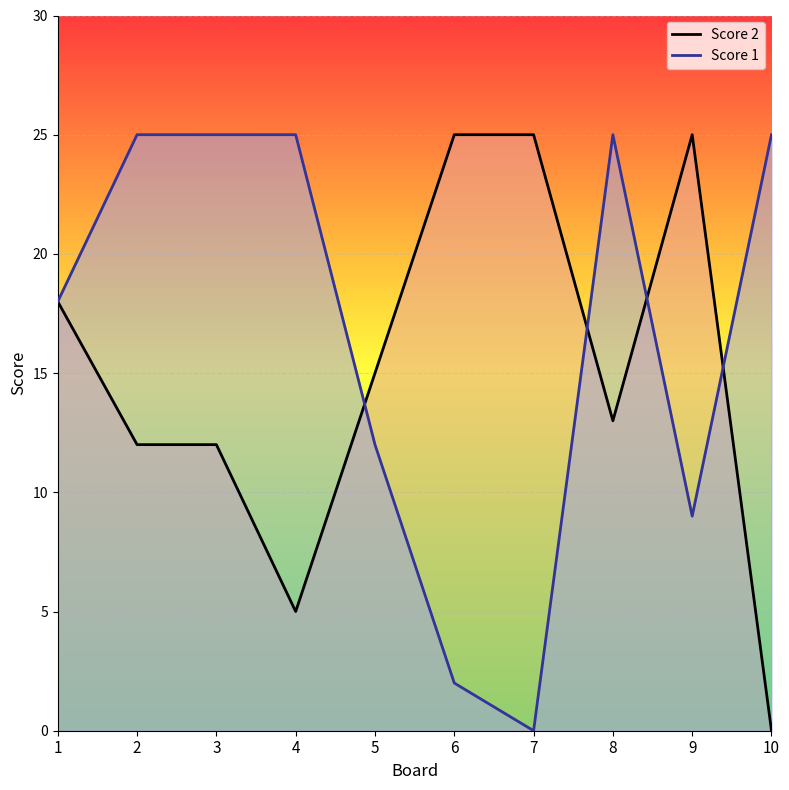

Does the chart display data point markers on the line(s)?

No